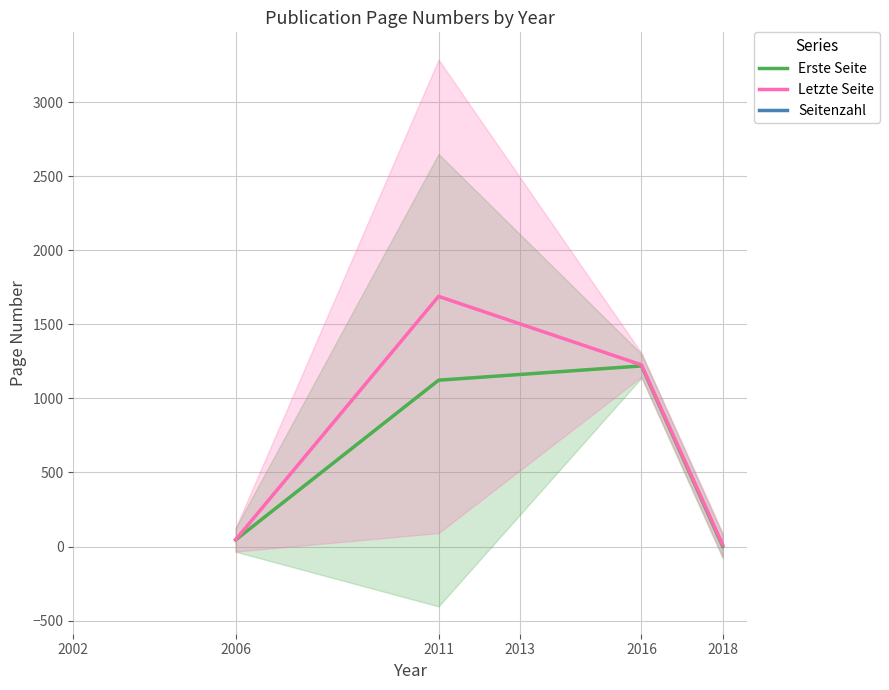

How many data points in Letzte Seite are above 1226?

1